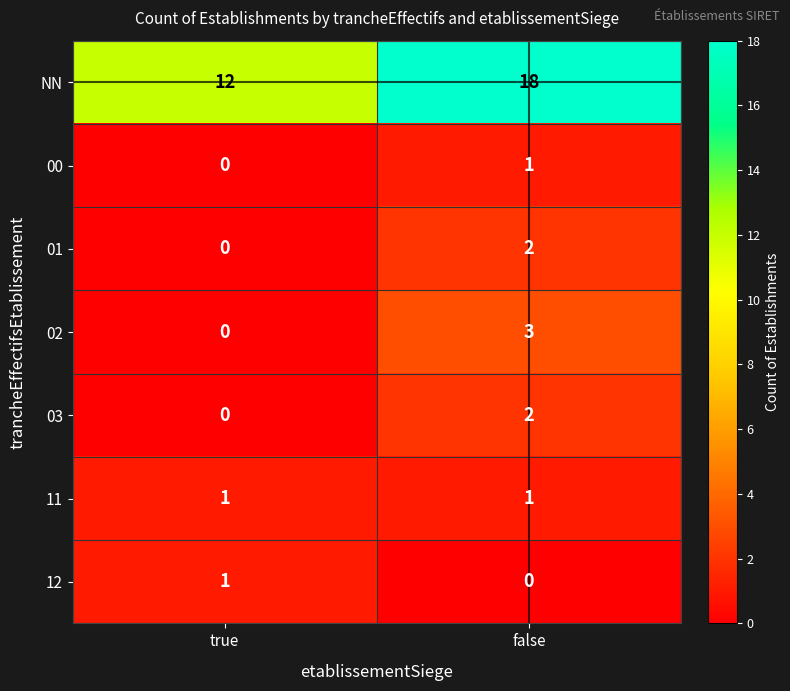

Reading right to left, transcribe all the data shown in this chart.

NN: 18	12
00: 1	0
01: 2	0
02: 3	0
03: 2	0
11: 1	1
12: 0	1